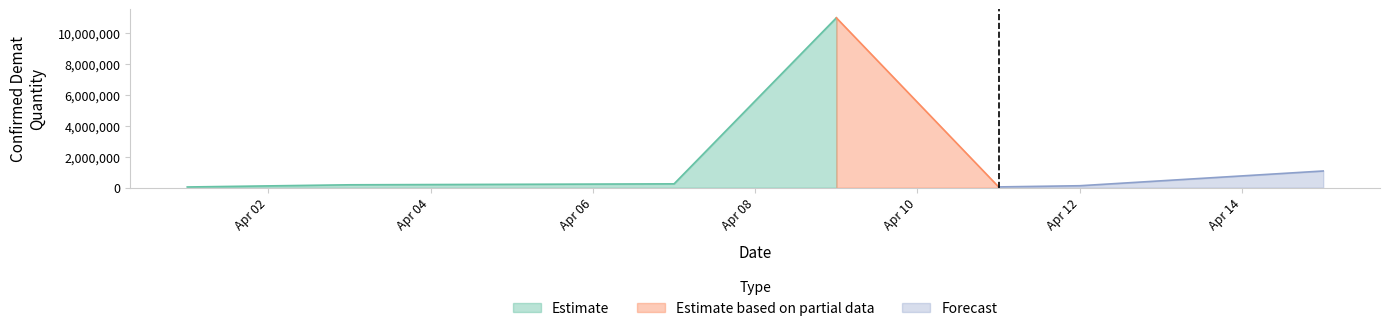

How many points are higher than both their immediate neighbors (excluding endpoints)?

1